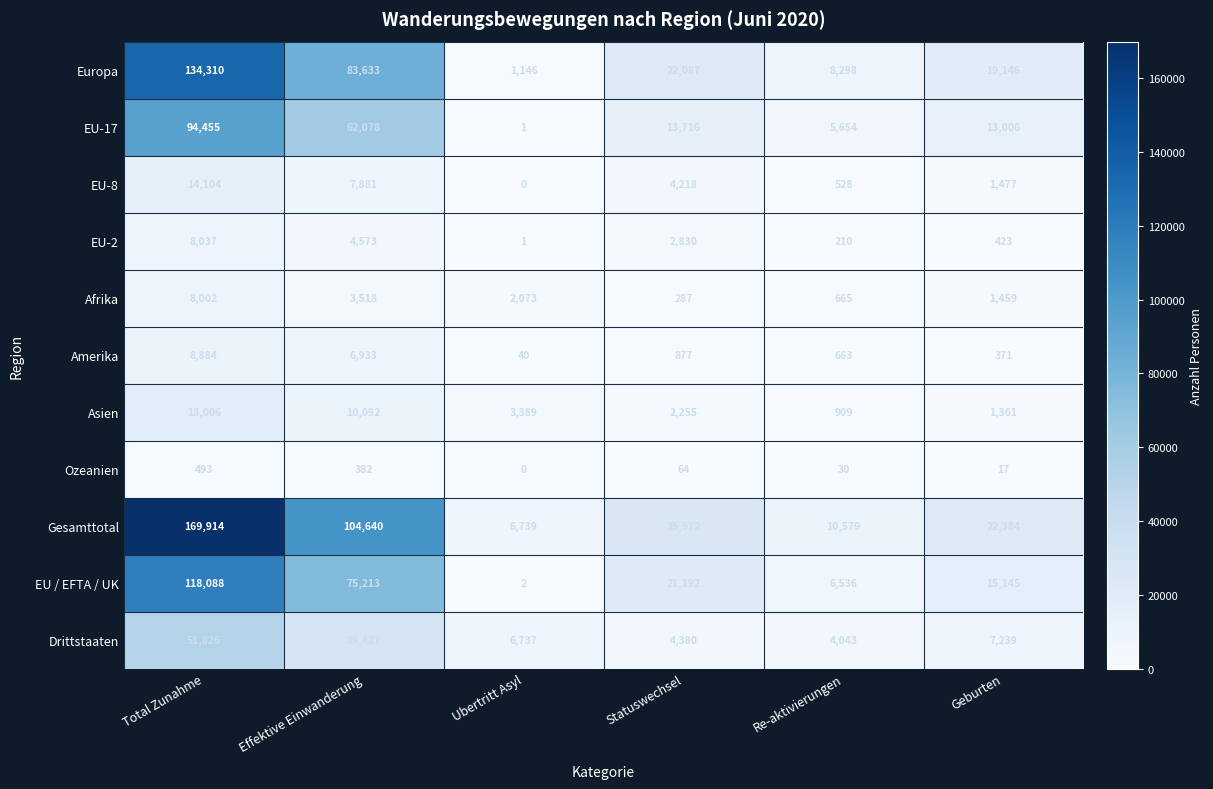

How many distinct data groups are displayed?

11